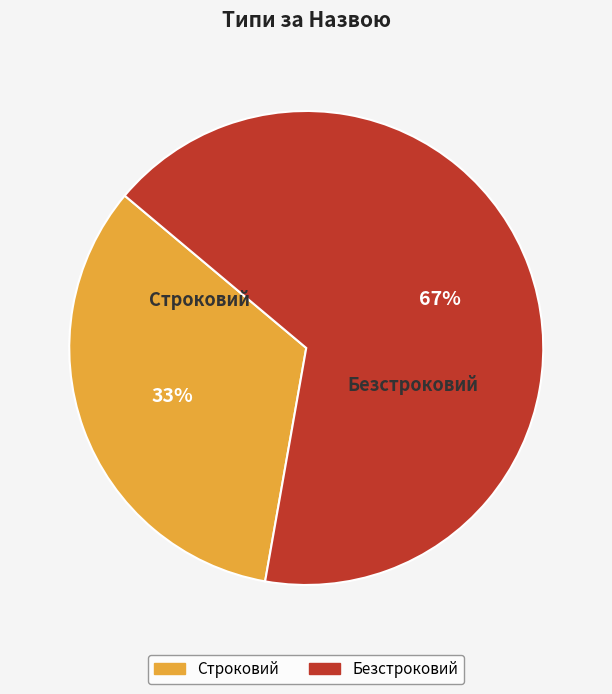

To the nearest percent, what portion does Безстроковий represent?

67%